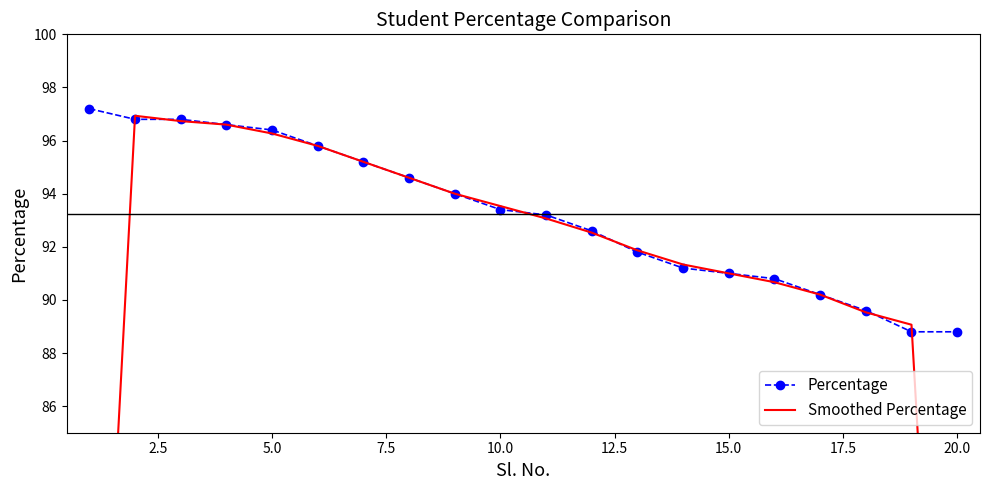

How many data points in Smoothed Percentage are above 93?

10